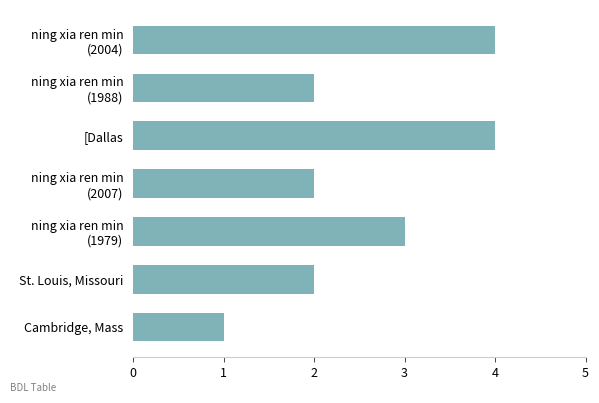

Which label corresponds to the smallest value in the chart?

Cambridge, Mass